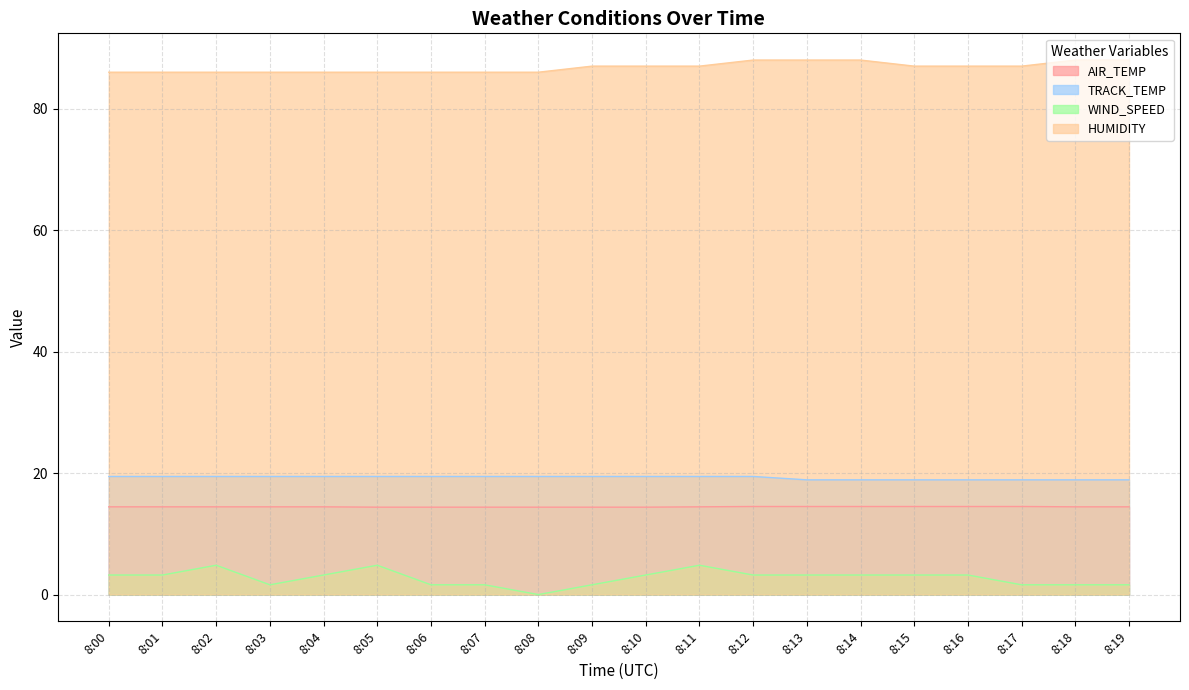

How many lines are shown in the chart?

4